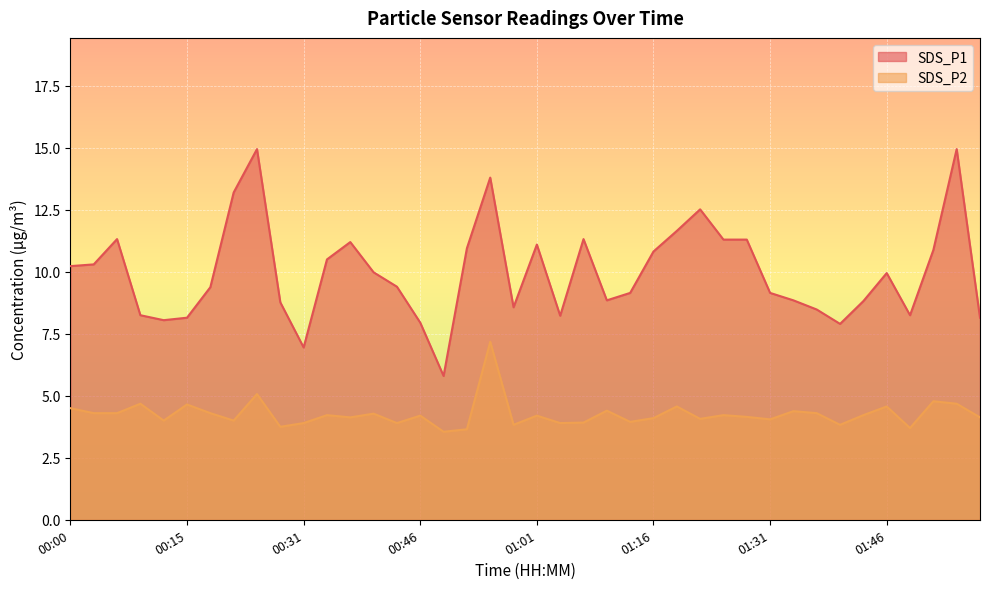

At which category does SDS_P2 reach its first local valley?

00:12